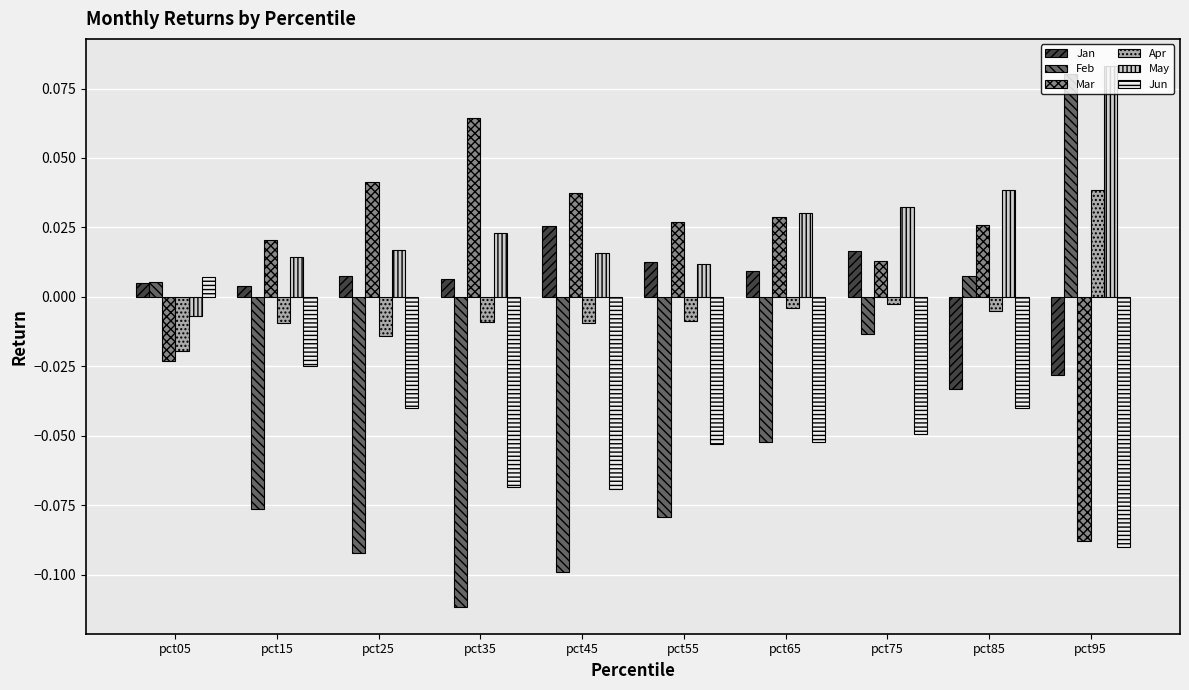

How many bars are there in each group?

6